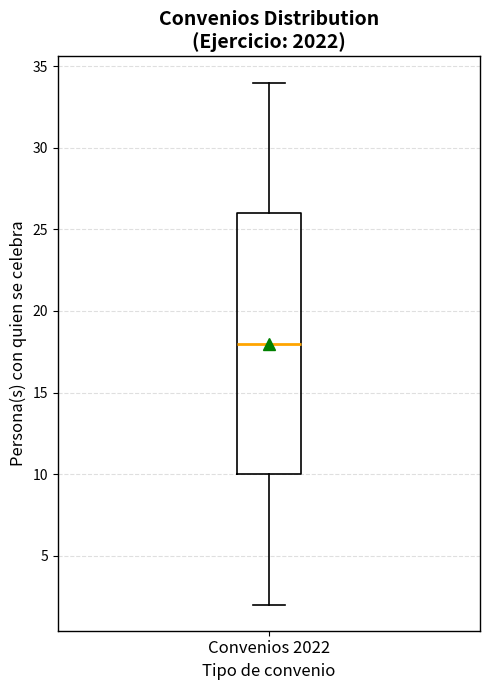

Transcribe this box plot: give where the median line is, the range the box spans, and where the two whiskers end, as read against the y-axis. The values are not printed on the chart, so give them approximately, as read against the axis.

median 18, box 10 to 26, whiskers 2 to 34